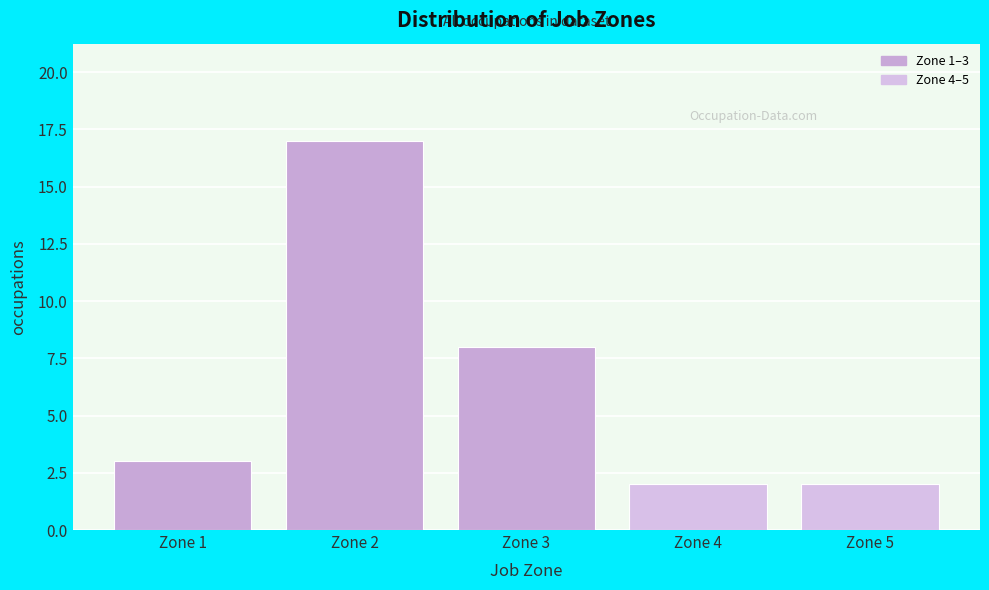

Reading left to right, what are all the values shown in this chart?

Zone 1=3	Zone 2=17	Zone 3=8	Zone 4=2	Zone 5=2